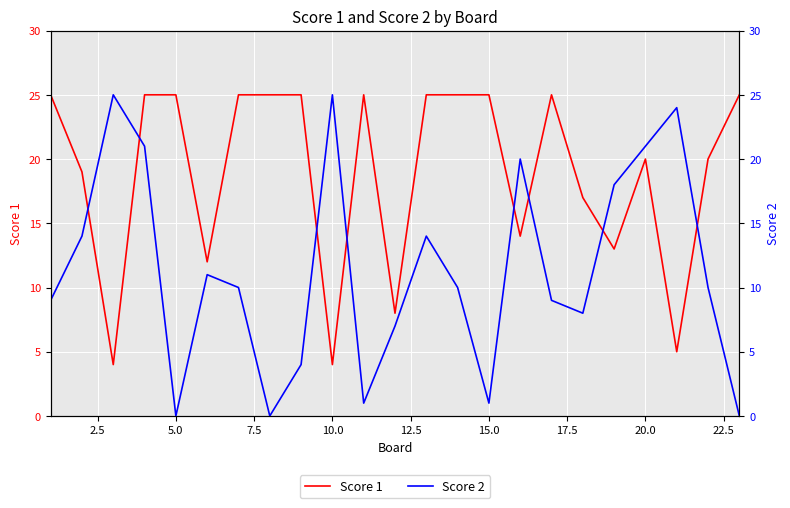

Reading right to left, extract all data points from this chart.

Score 1: 25	20	5	20	13	17	25	14	25	25	25	8	25	4	25	25	25	12	25	25	4	19	25
Score 2: 0	10	24	21	18	8	9	20	1	10	14	7	1	25	4	0	10	11	0	21	25	14	9